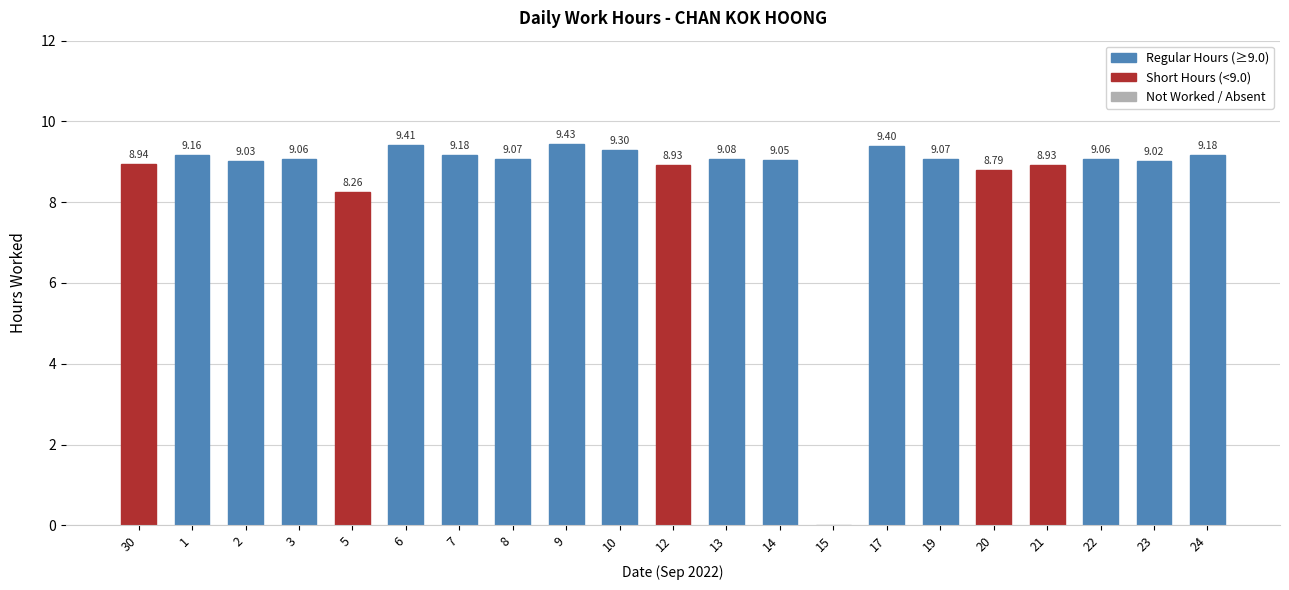

Is it true that the value at 8 is 9.1?

True